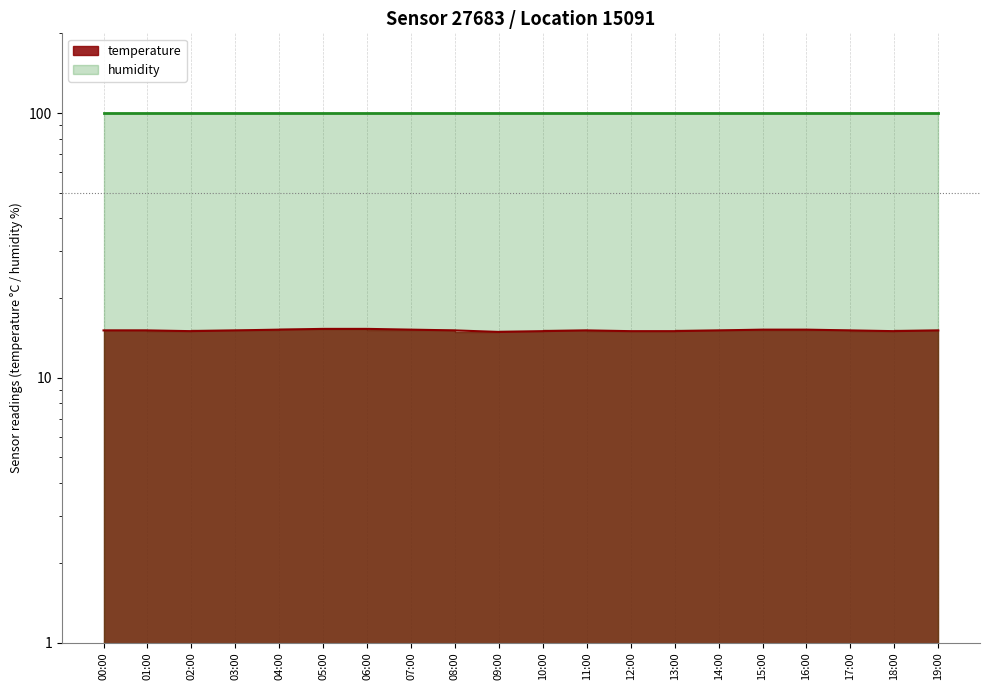

Approximately how many times larger is the value at 17:00 compared to 19:00?

1.0